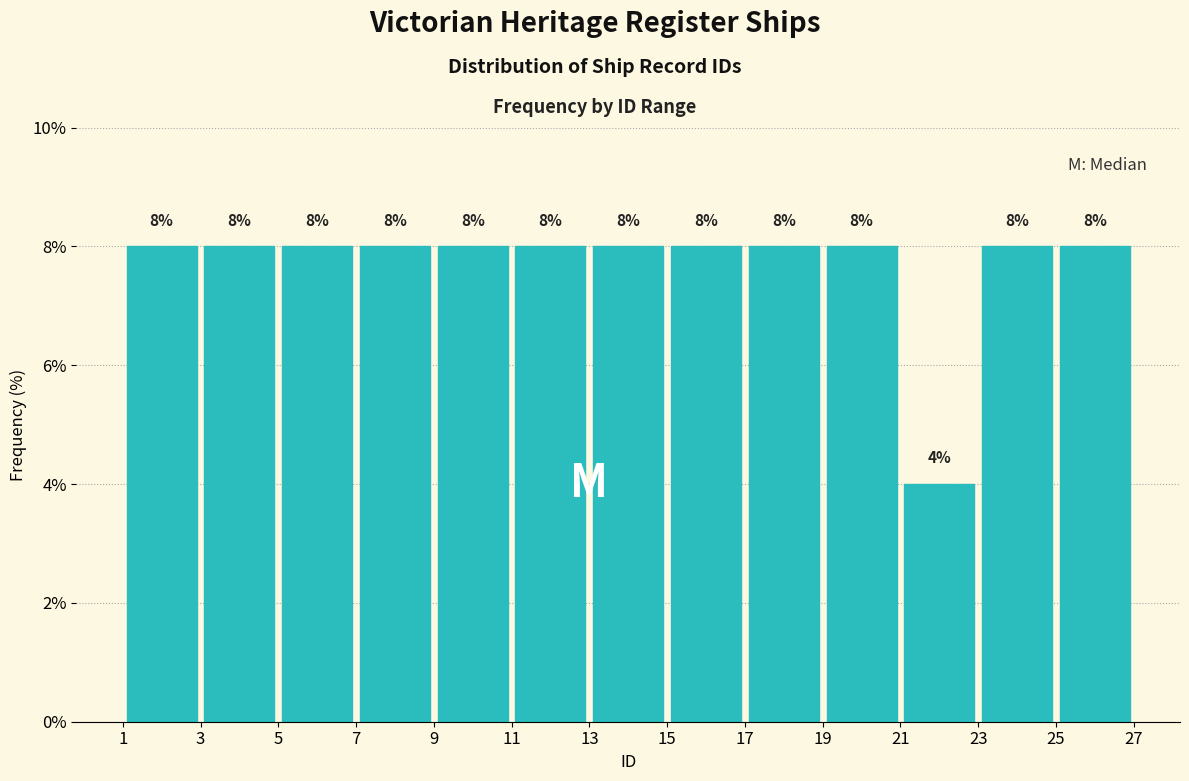

Reading left to right, transcribe this chart: for each bar, give the range it covers on the x-axis and its height.

1 to 3: 8
3 to 5: 8
5 to 7: 8
7 to 9: 8
9 to 11: 8
11 to 13: 8
13 to 15: 8
15 to 17: 8
17 to 19: 8
19 to 21: 8
21 to 23: 4
23 to 25: 8
25 to 27: 8